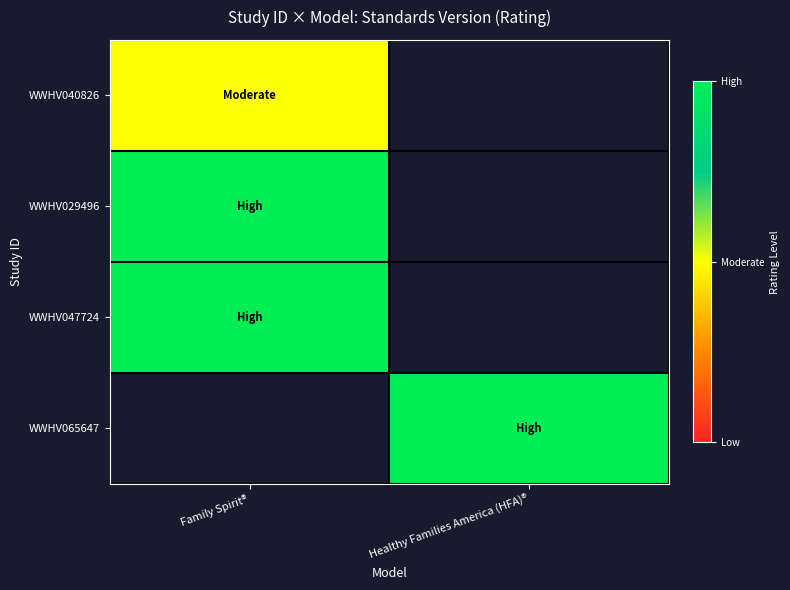

List the series in order of their peak value, highest first.

WWHV029496, WWHV047724, WWHV065647, WWHV040826